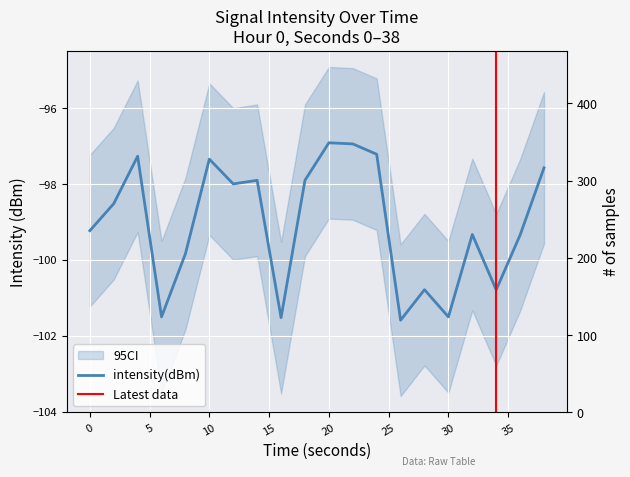

What value does the data have at 26?

-101.6